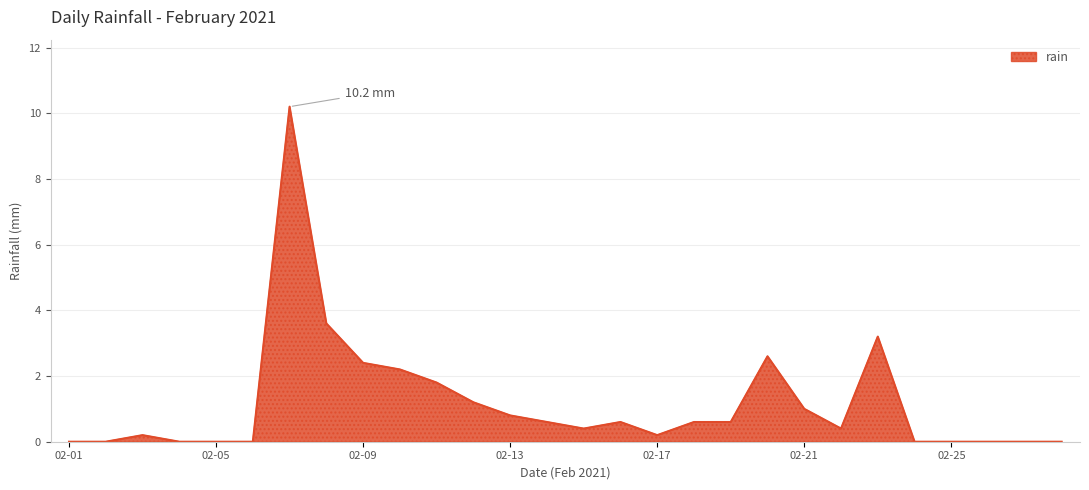

What is the maximum value shown in the chart?

10.2